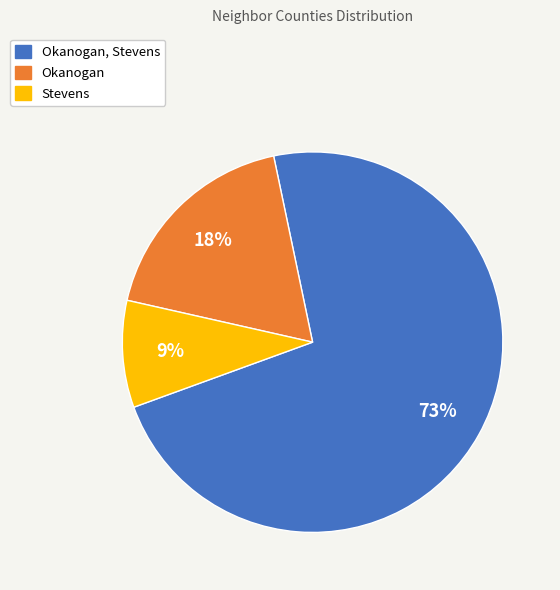

How many slices are in this pie chart?

3